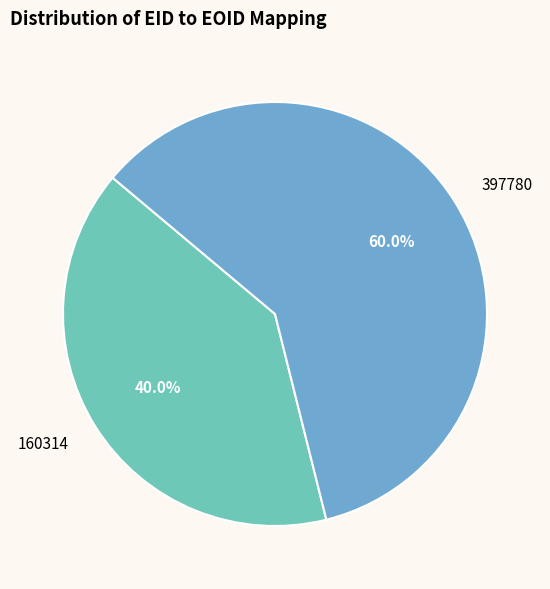

Which category has the biggest portion of the pie?

397780